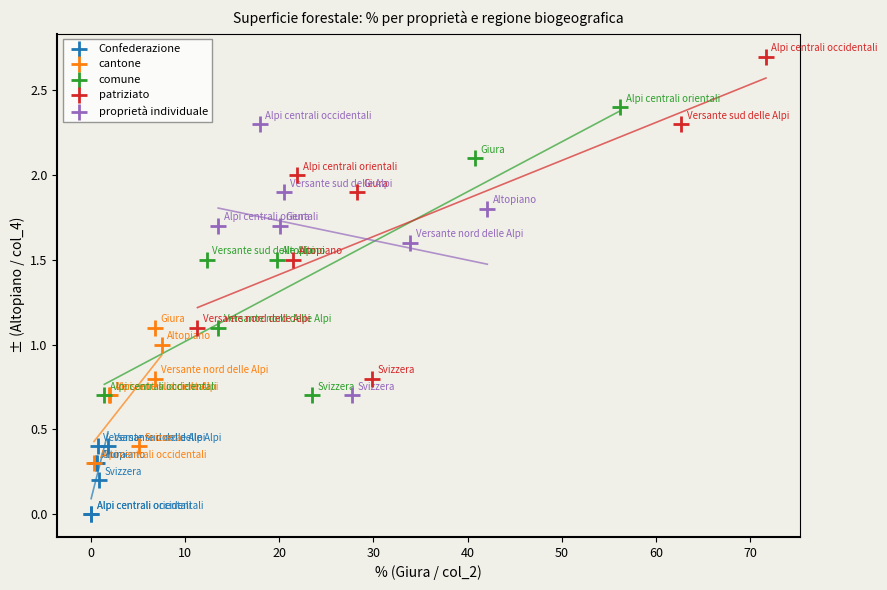

Which series contains the highest Y value?

patriziato